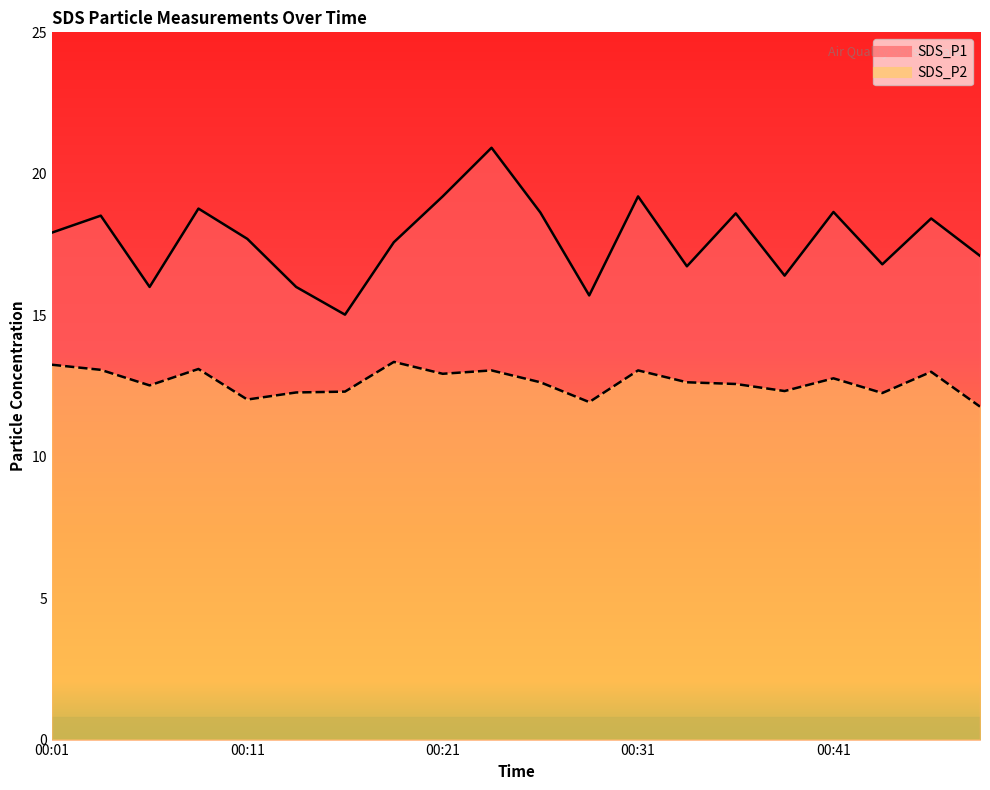

What is the value of the SDS_P2 point at the 9th from the left?

12.9